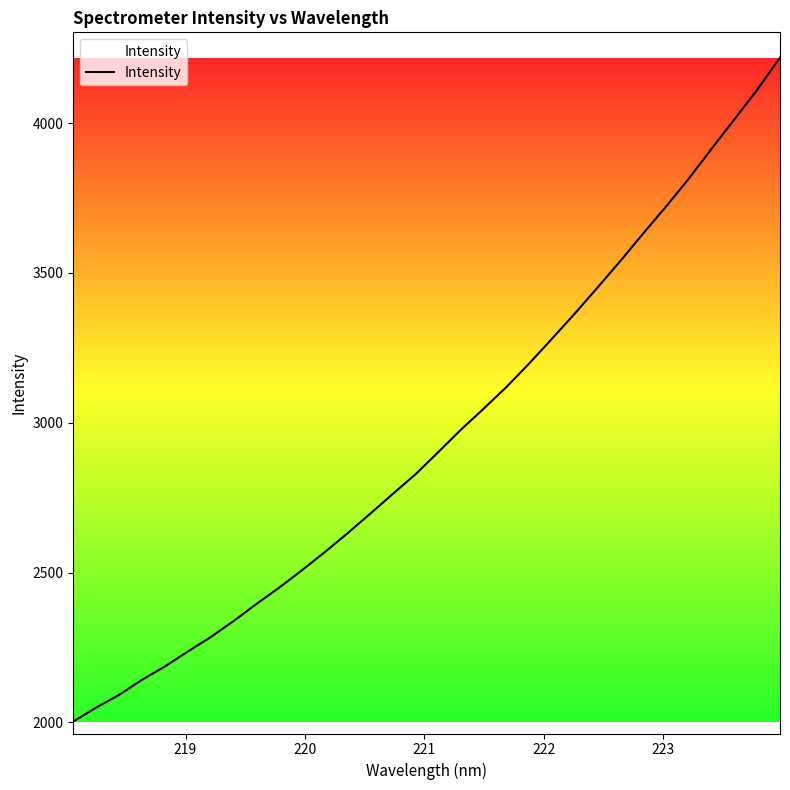

How many lines are shown in the chart?

1